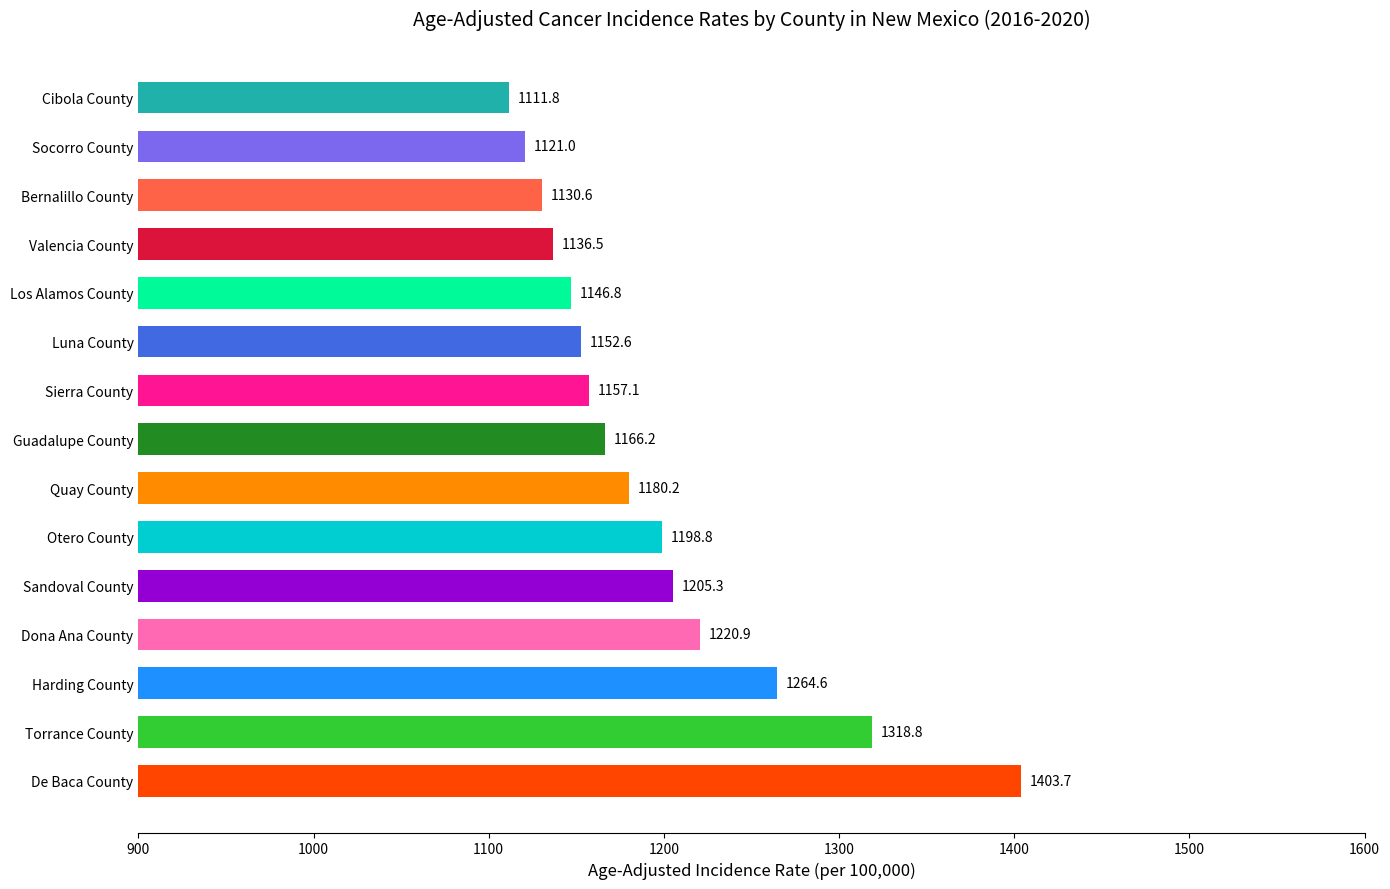

What is the sum of all values?

17914.9